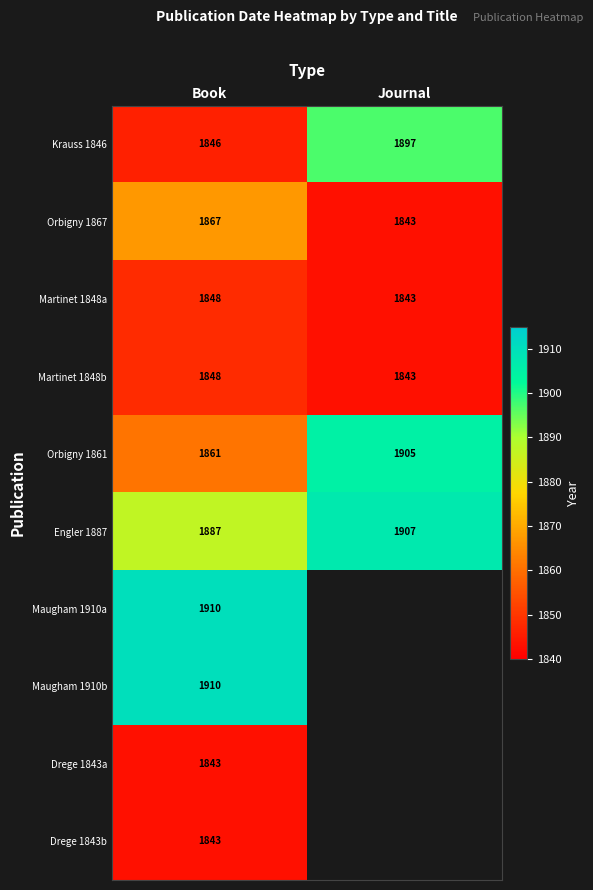

What is the difference between the highest and lowest values at Journal?

64.0